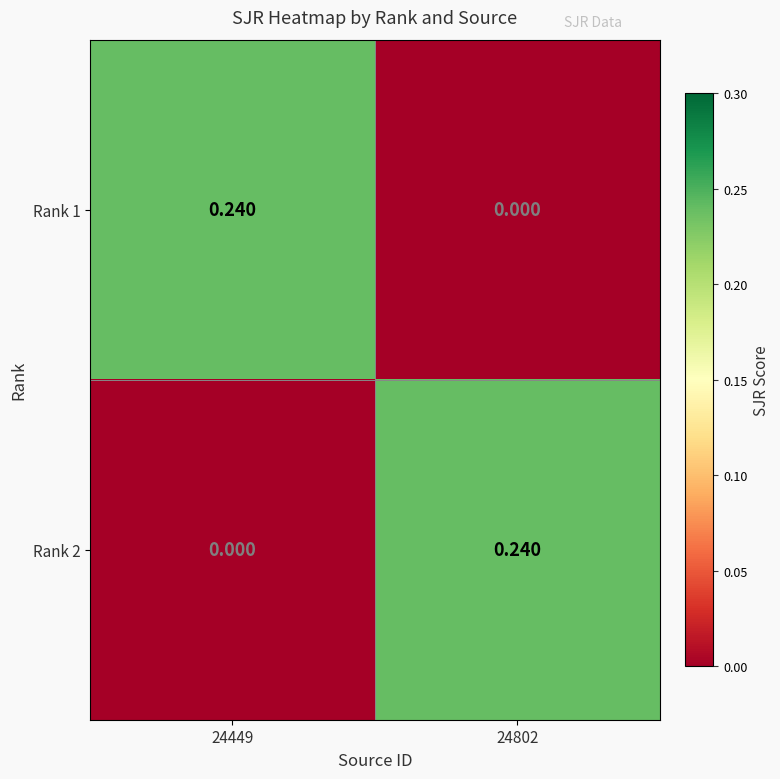

How many values in the Rank 2 series exceed 0?

1